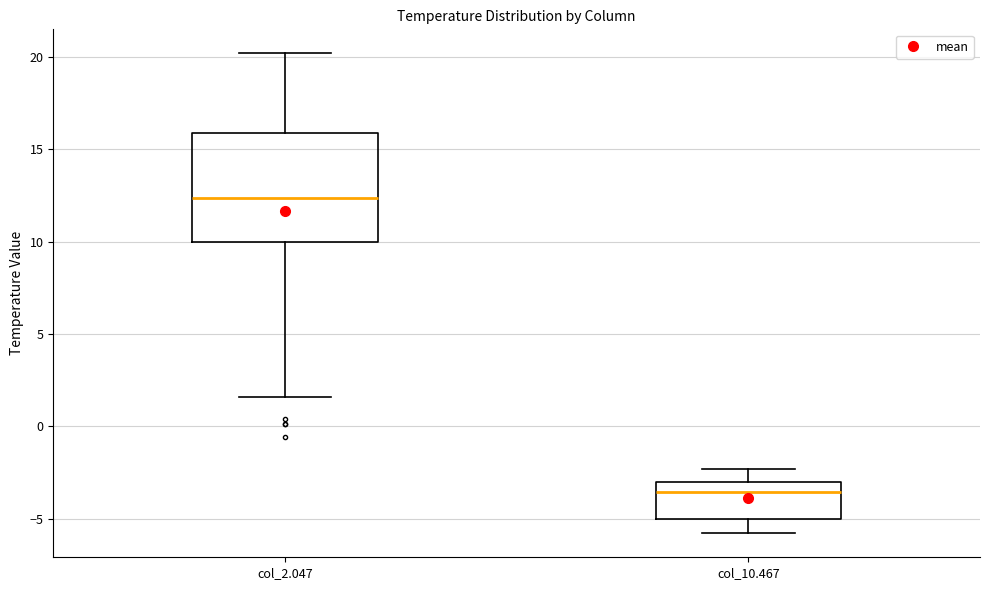

Reading left to right, read every box against the y-axis: the position of its median line, the range the box covers, and the ends of its whiskers. The values are not printed on the chart, so give them approximately, as read against the axis.

col_2.047: median 12.5, box 10.0 to 16.0, whiskers 1.5 to 20.0
col_10.467: median -3.5, box -5.0 to -3.0, whiskers -6.0 to -2.5